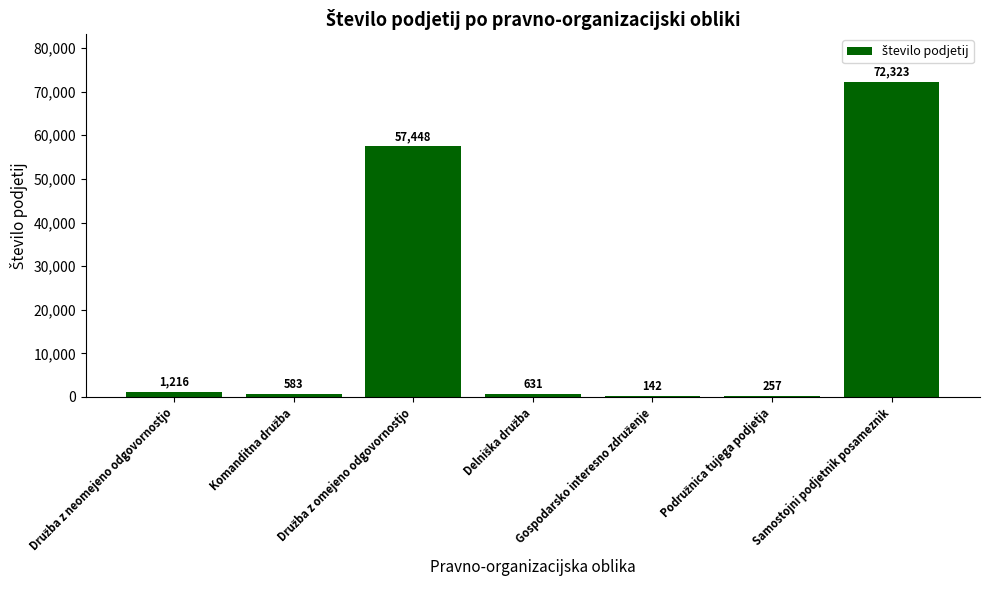

What is the approximate value at Samostojni podjetnik posameznik, to the nearest 10?

72320